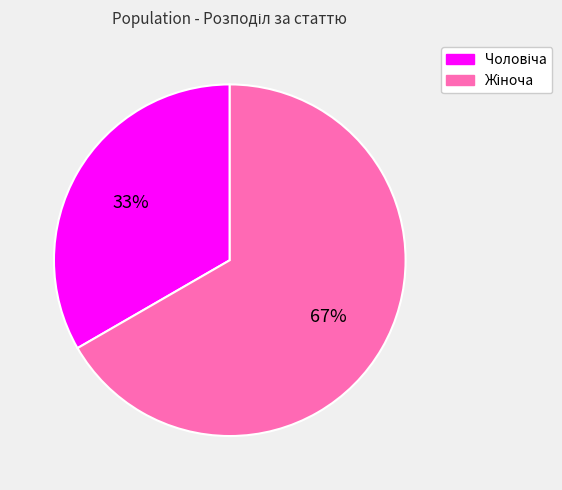

Is there a majority slice in this chart?

Yes